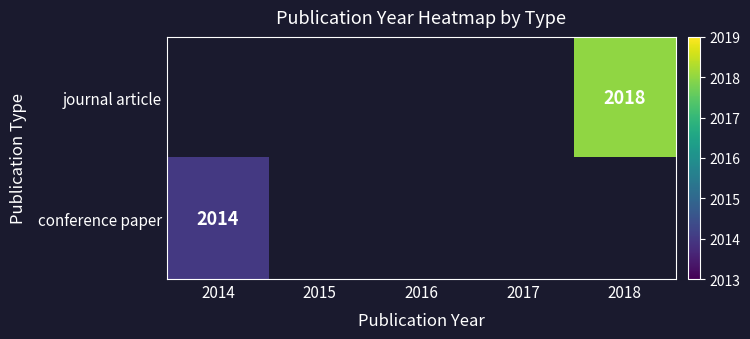

Is the value of journal article at 2016 greater than the value of conference paper at 2015?

No